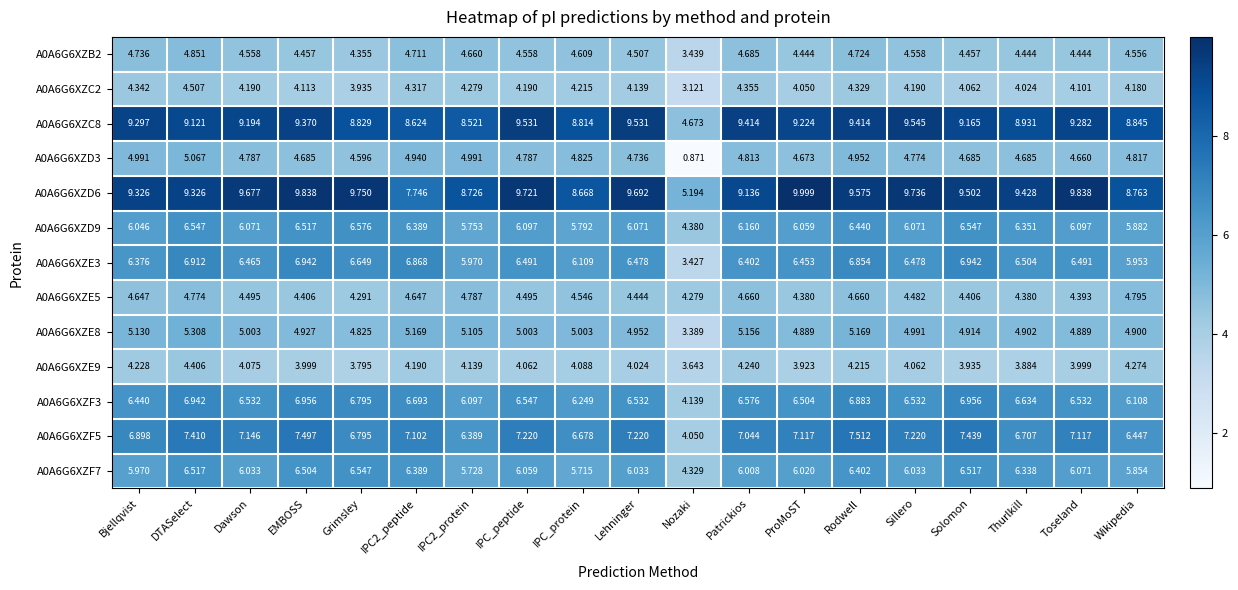

At how many categories does at least one series exceed 3?

19